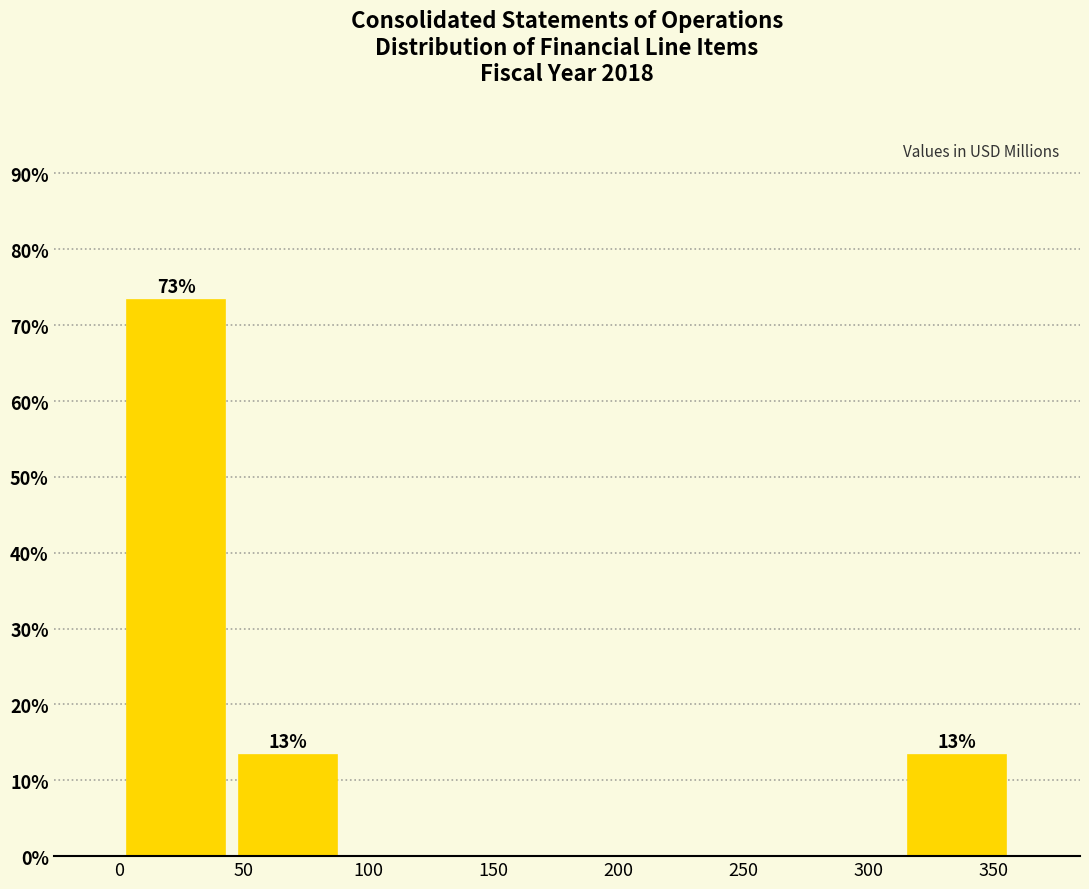

Which range on the x-axis has the tallest bar?

0 to 45